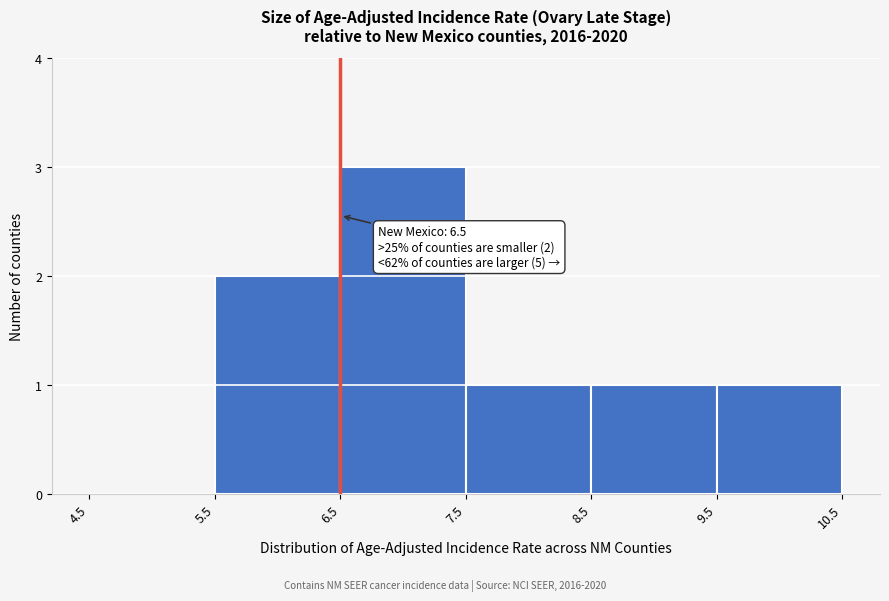

Over which range of the x-axis is the bar tallest?

6.5 to 7.5